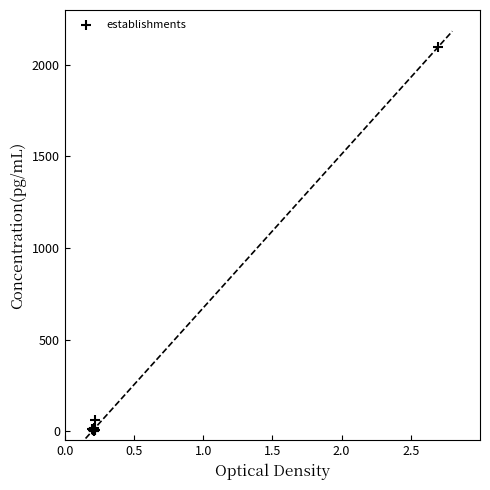

What Y value in the scatter plot is closest to 1050?

59.5